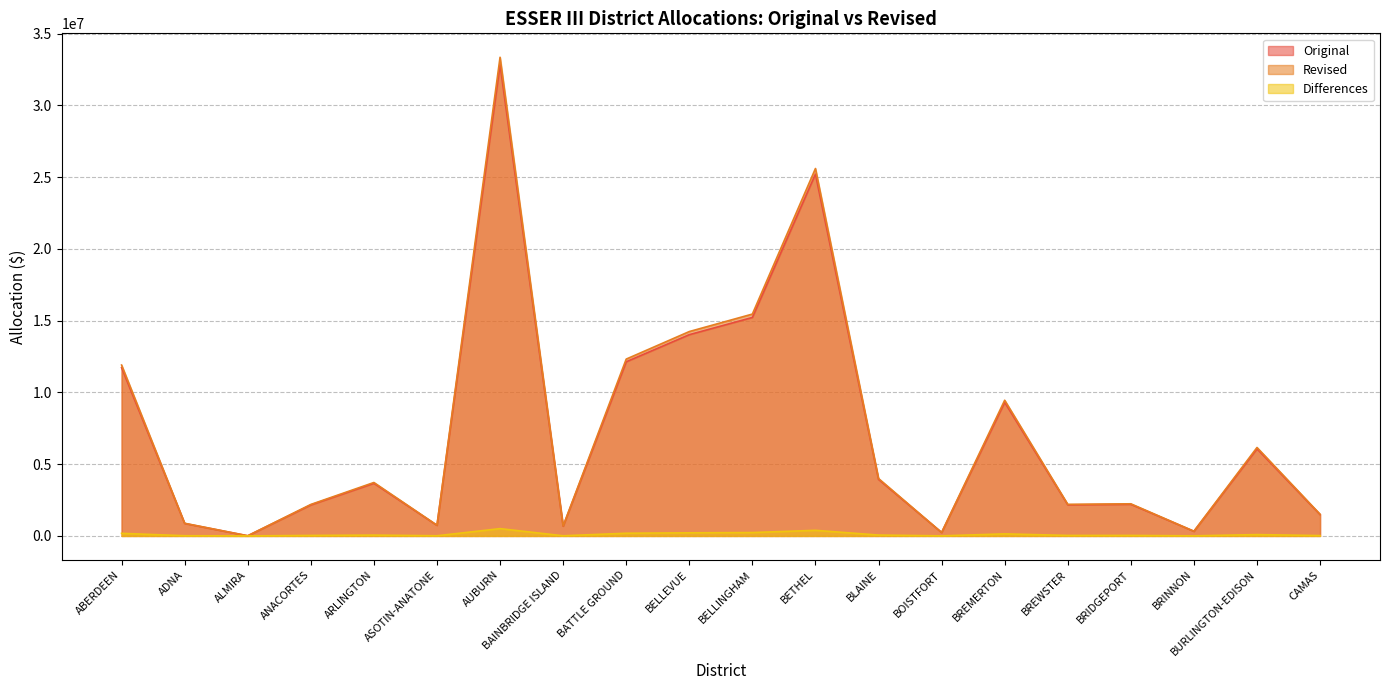

True or false: Revised and Differences cross at least once.

False